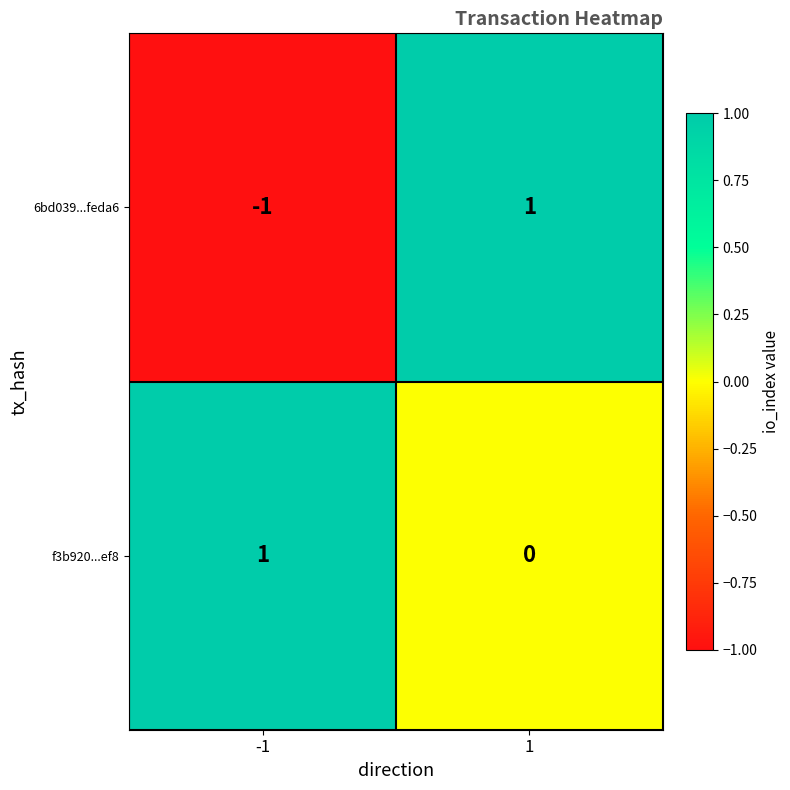

At which category is the sum across all series the highest?

1